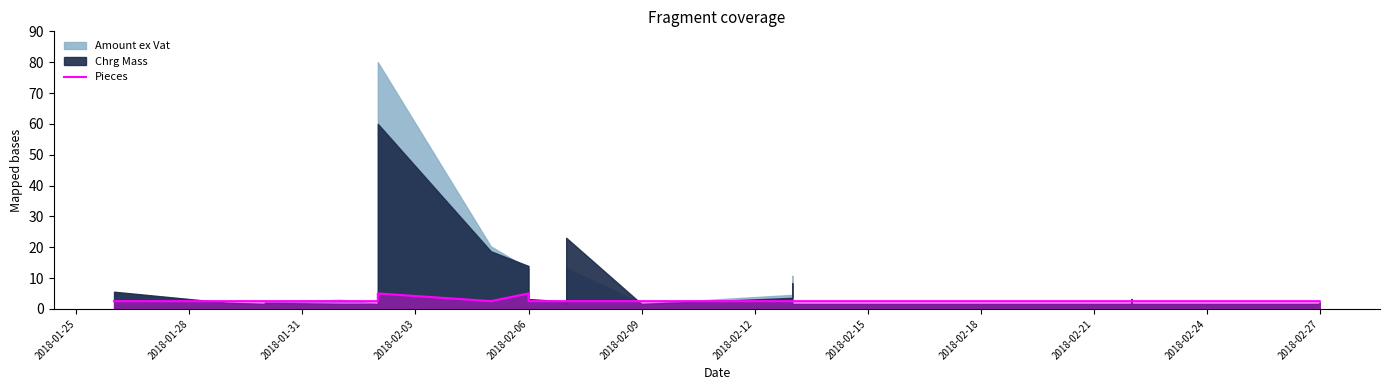

What is the value of the 34th point from the left?

2.5